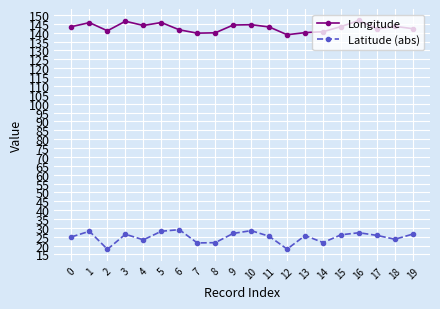

The value of Longitude at 14 is 40.5. True or false?

False